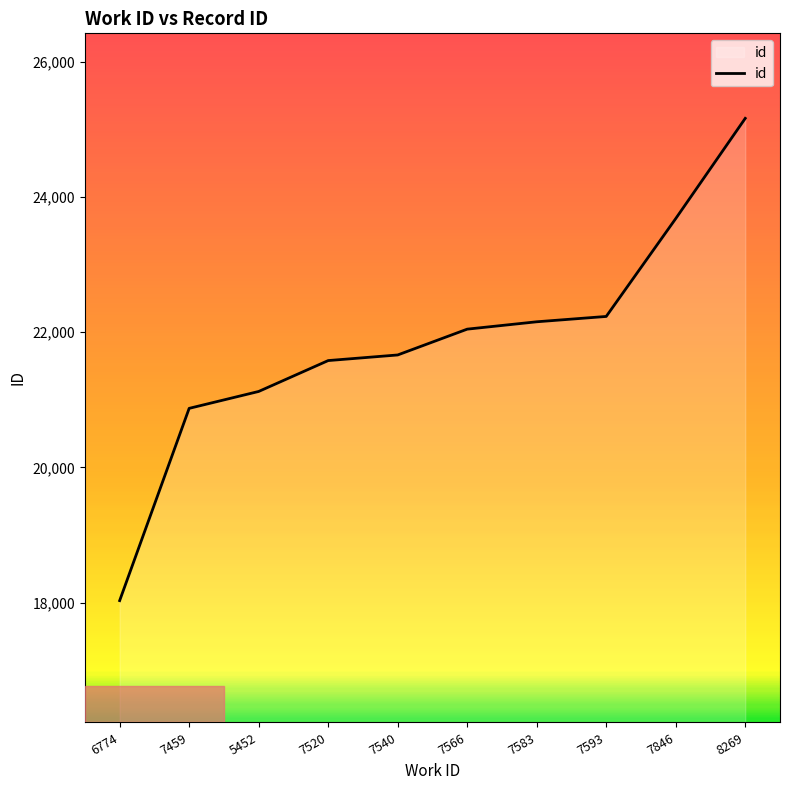

True or false: the data shows 36184 at 7459.

False